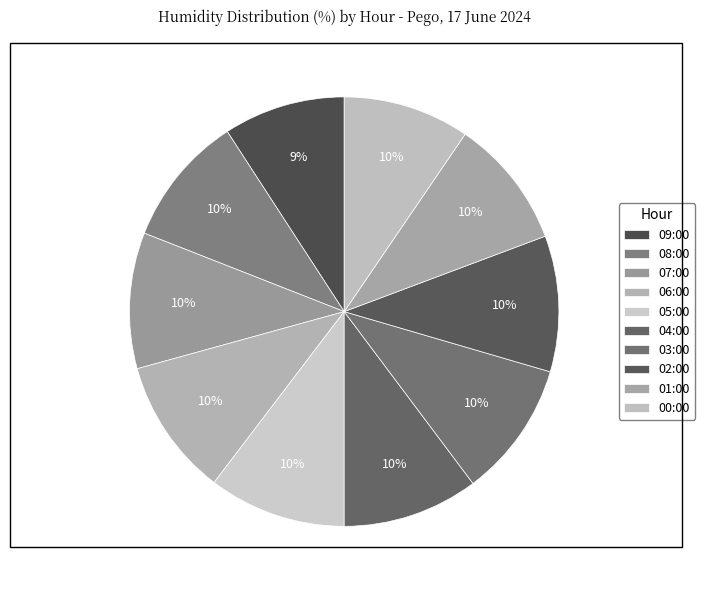

The 04:00 slice represents 1% of the pie. True or false?

False